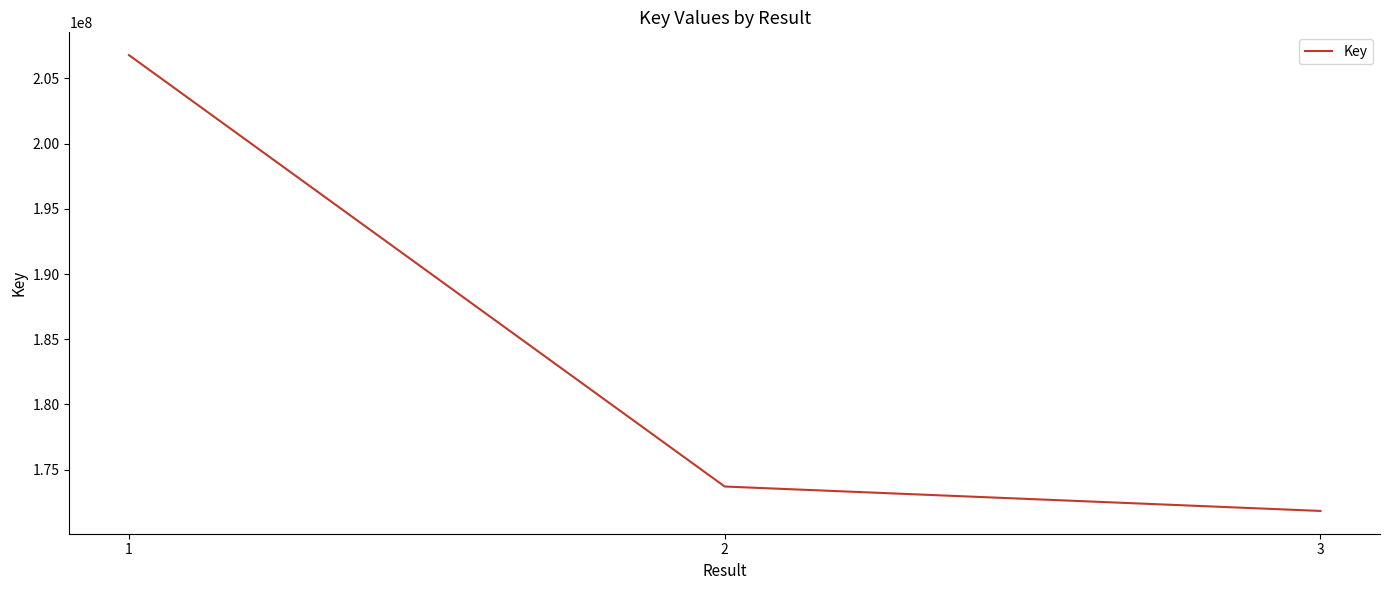

The chart shows a value of 306797453 at 1. True or false?

False